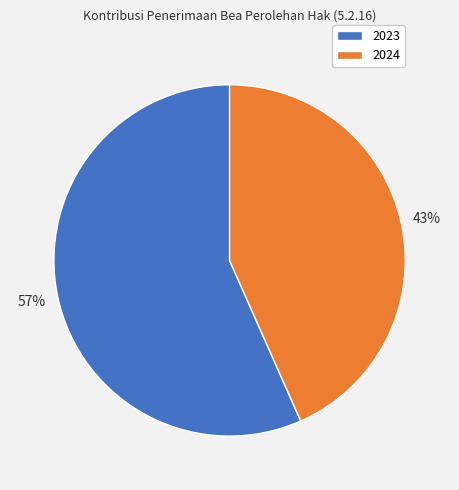

The 2023 slice represents 64% of the pie. True or false?

False